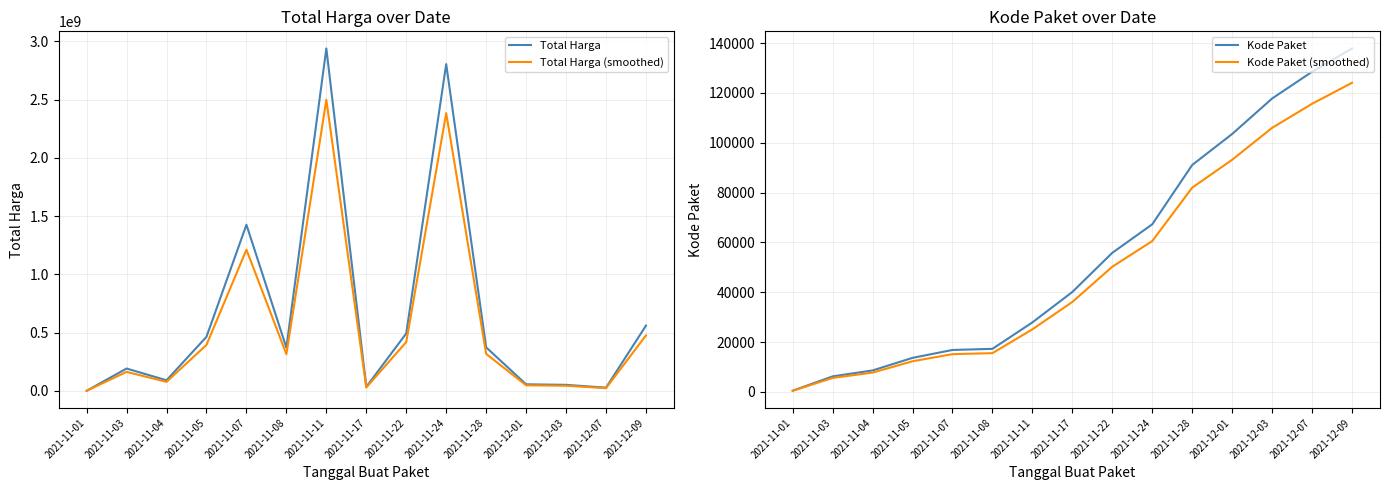

What is the average value of the Total Harga series?

658818432.3